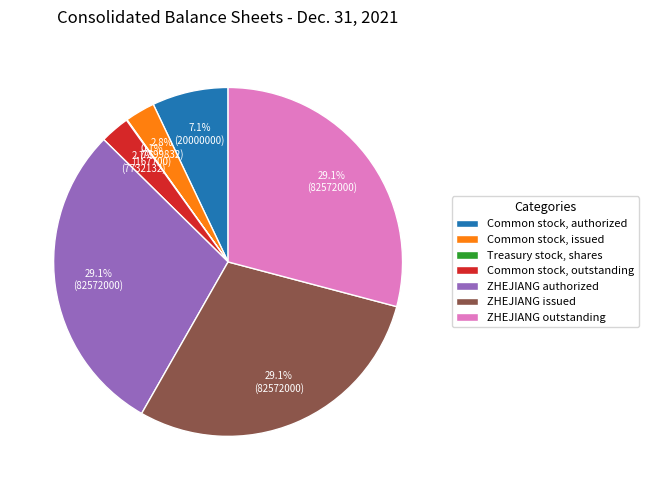

Does ZHEJIANG outstanding represent more than half of the total?

No